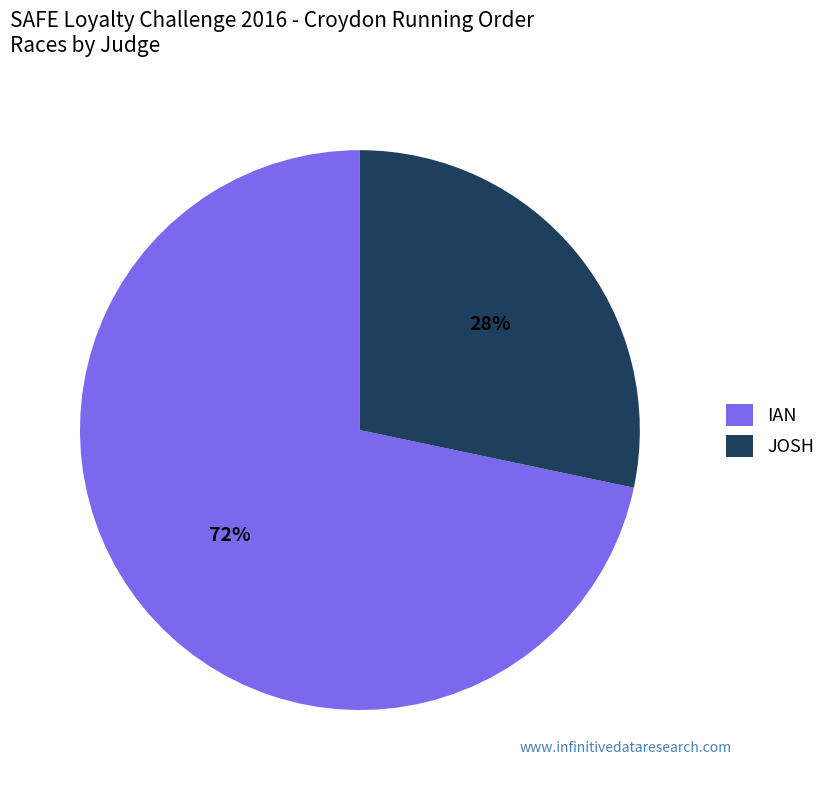

To the nearest percent, what percentage of the pie is JOSH?

28%